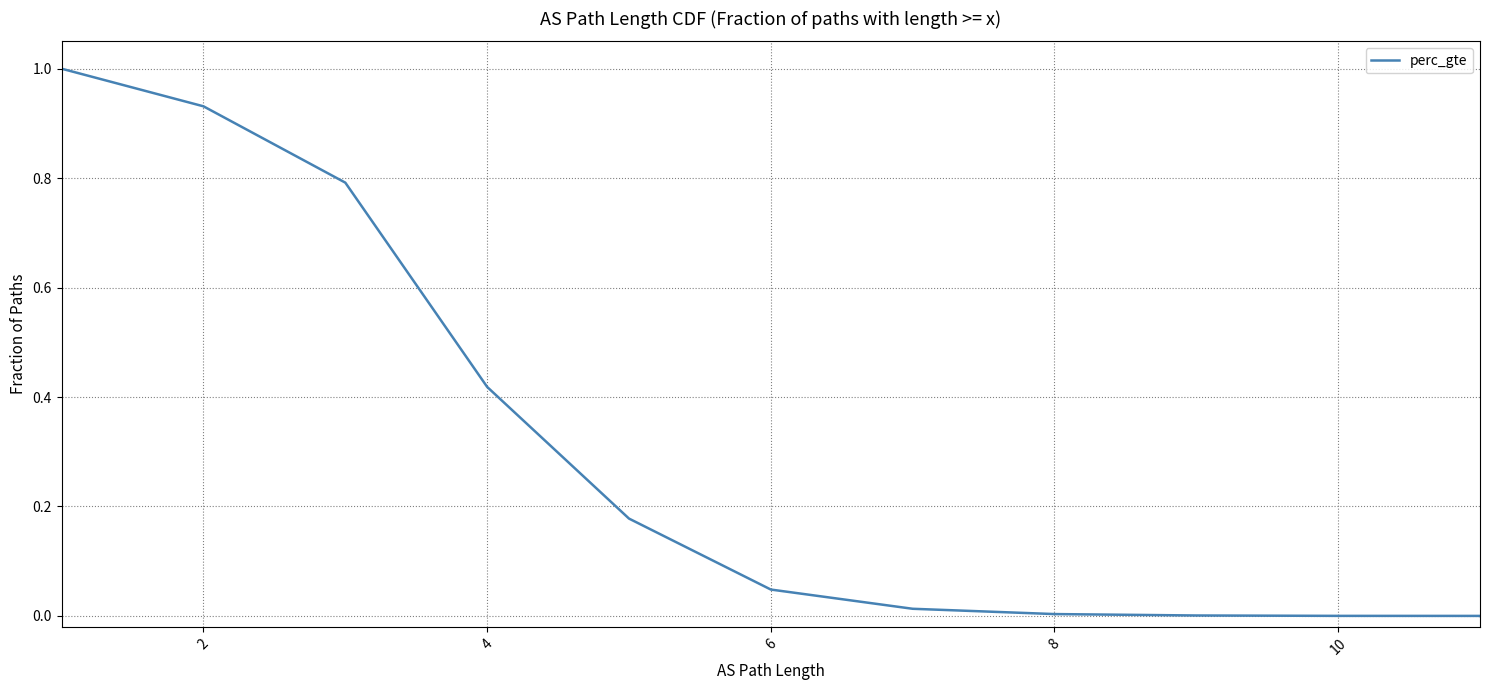

Which category has the lowest value across all series?

11